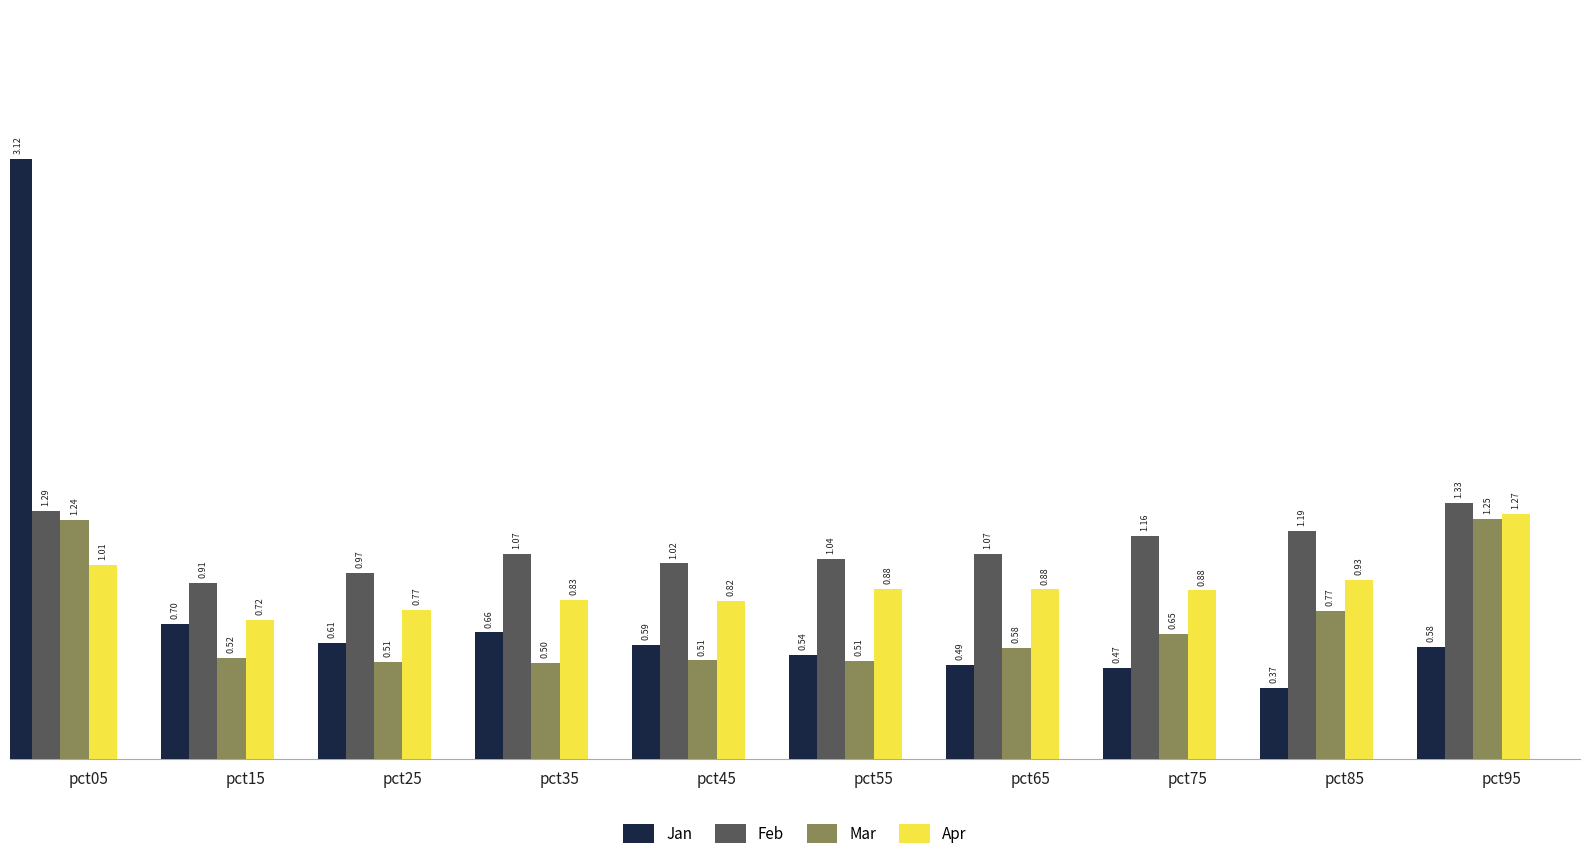

Is the value of Mar at pct05 greater than the value of Feb at pct05?

No